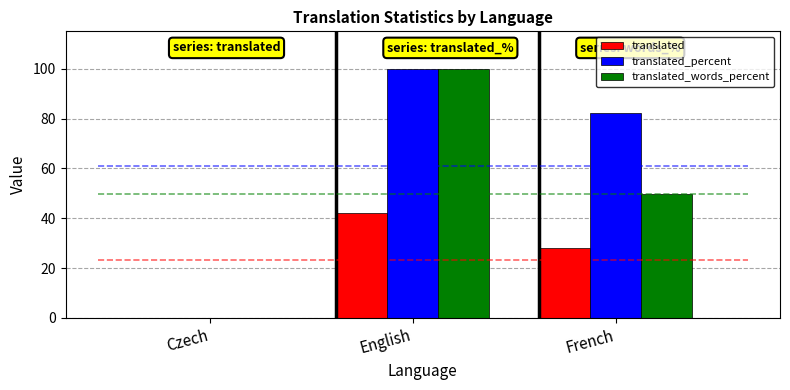

At which label does translated_percent first exceed 82?

English